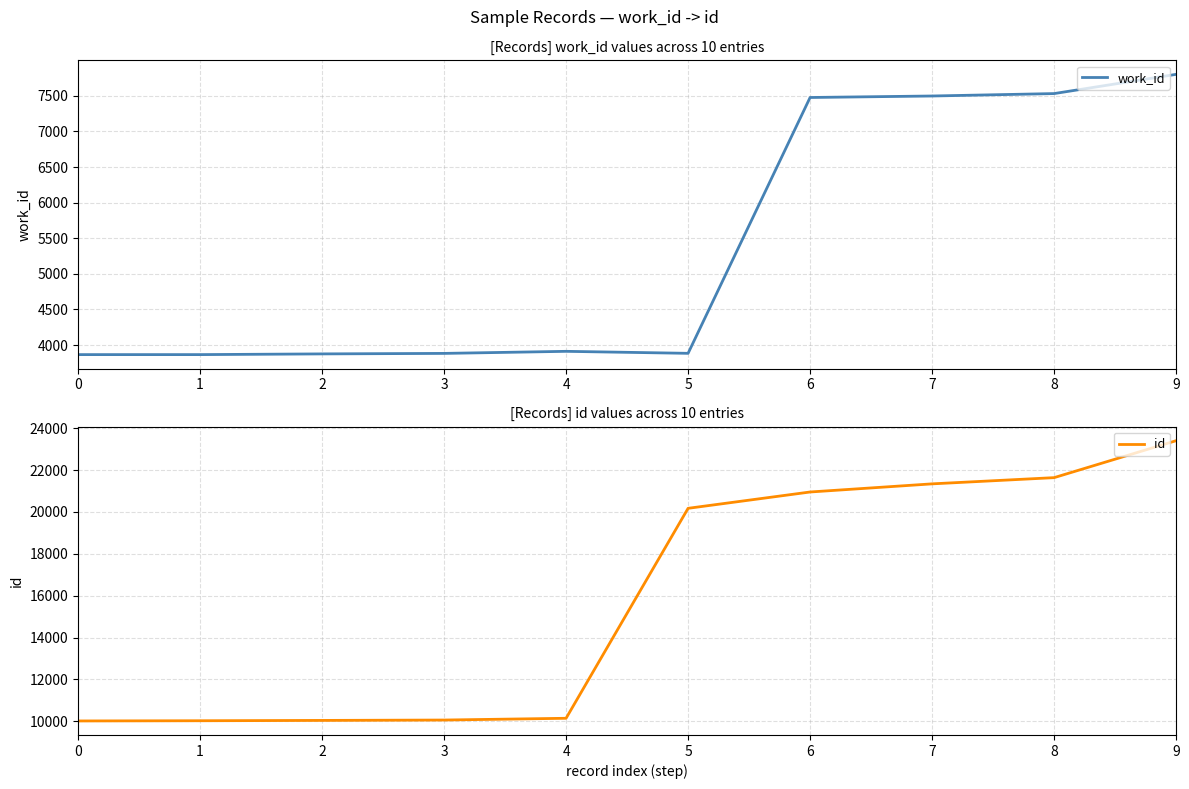

True or false: work_id has a value of 1123 at 4.

False